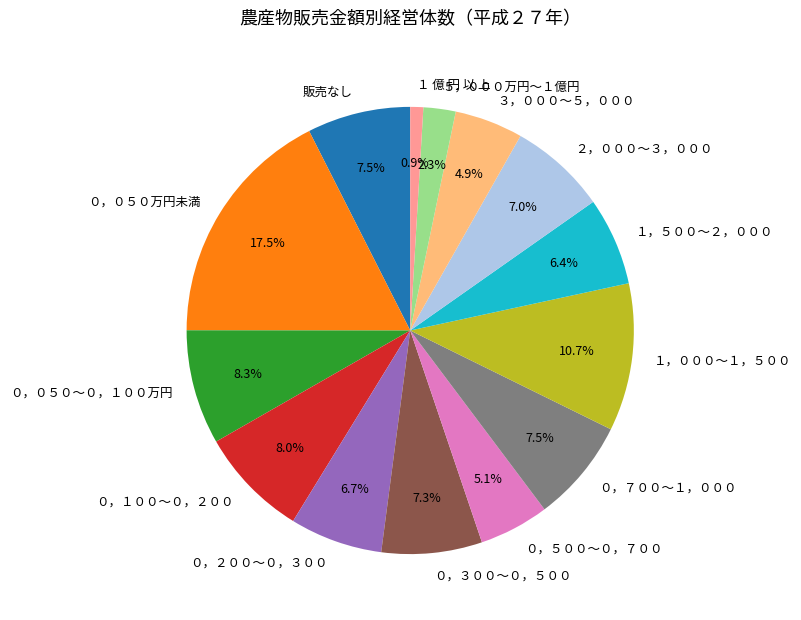

What percentage is the ２，０００～３，０００ slice, to the nearest percent?

7%